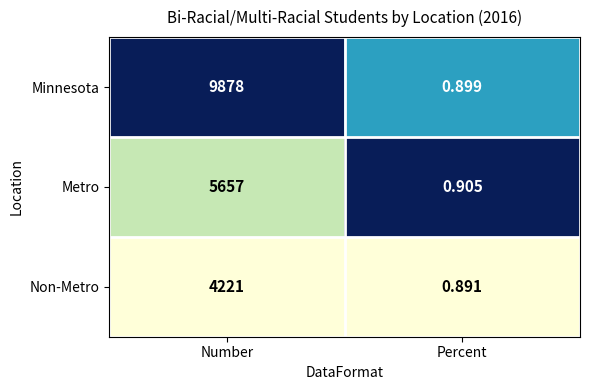

Which label corresponds to the largest value in the chart?

Number